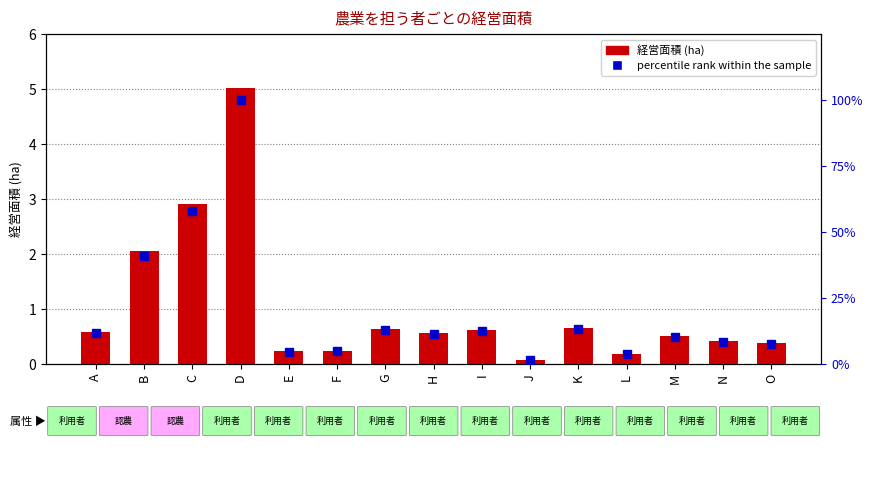

Which label corresponds to the largest value in the chart?

D